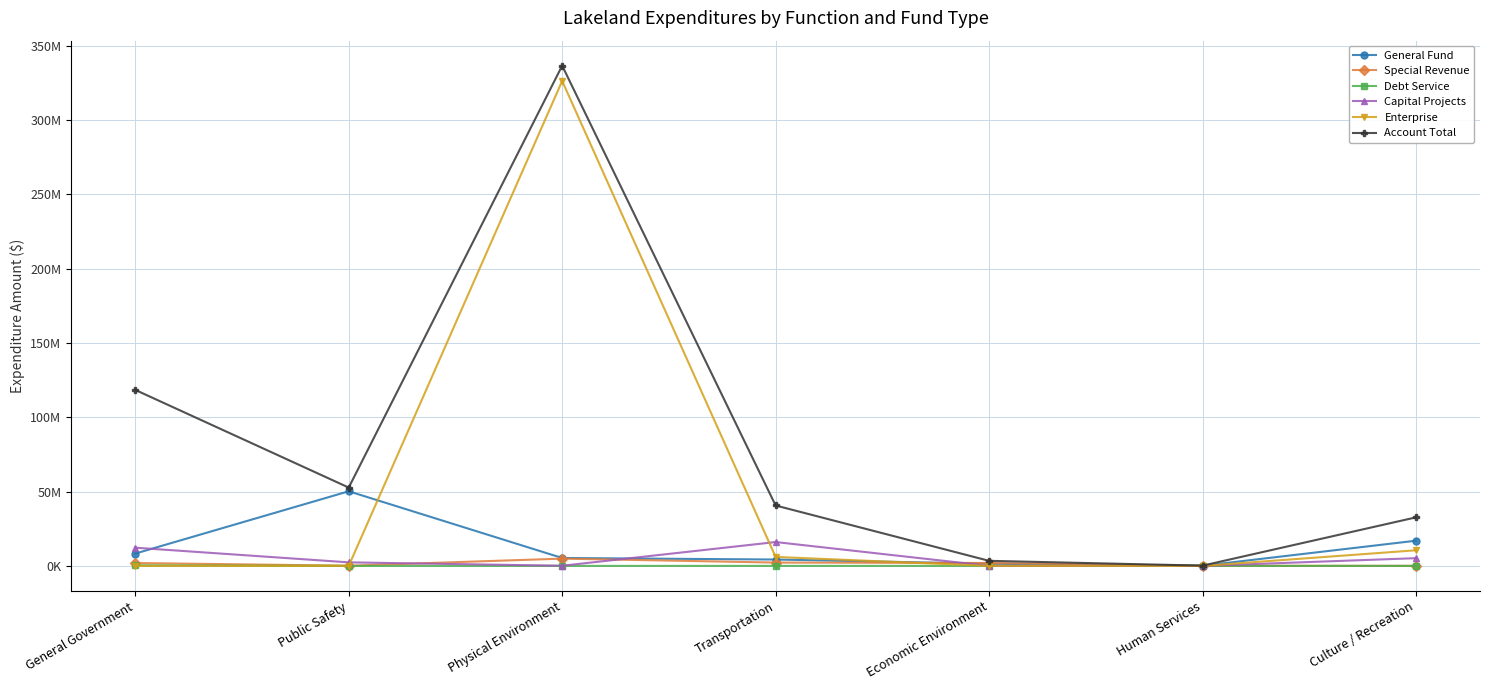

Is this an area chart (filled region under the line)?

No